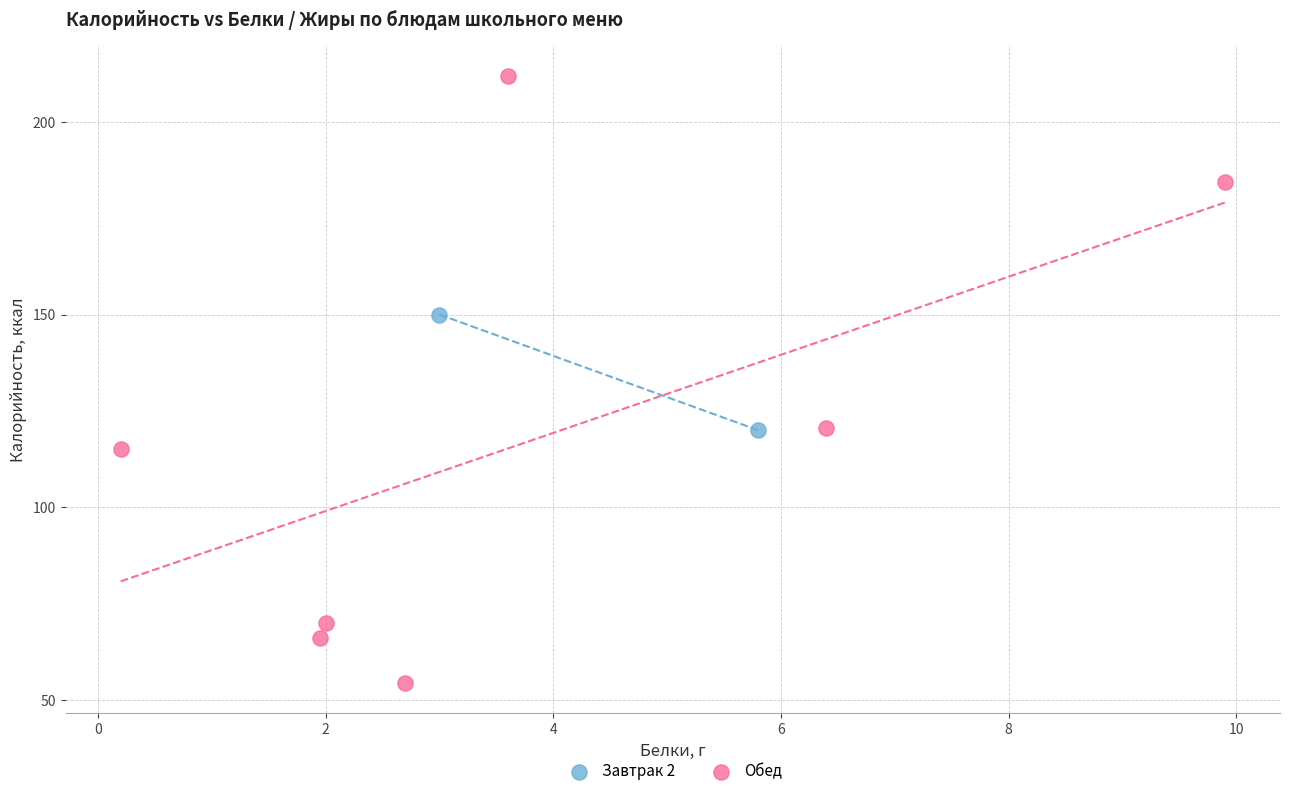

Which series reaches the minimum Y coordinate?

Обед